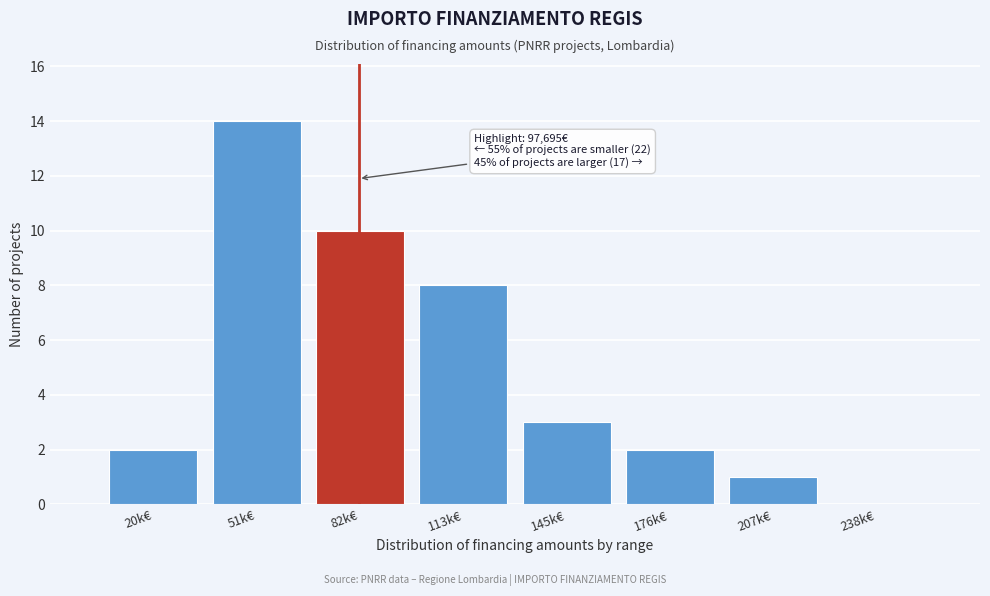

Reading left to right, what are all the values shown in this chart?

20k€=2	51k€=14	82k€=10	113k€=8	145k€=3	176k€=2	207k€=1	238k€=0